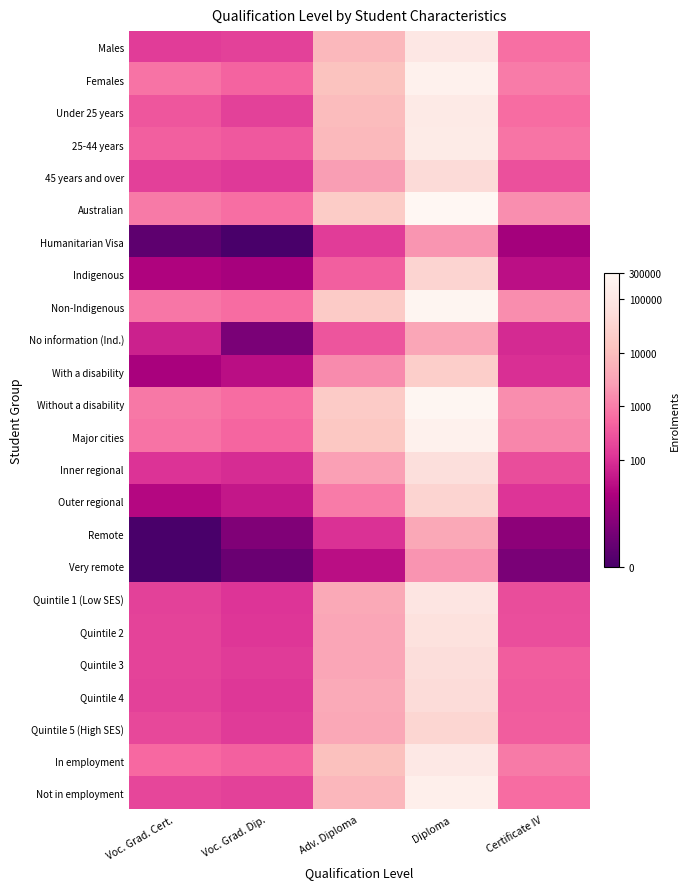

At Voc. Grad. Dip., list the series in order from largest to smallest.

Australian, Non-Indigenous, Without a disability, Major cities, Females, In employment, 25-44 years, Under 25 years, Males, Not in employment, Quintile 5 (High SES), Quintile 3, 45 years and over, Quintile 4, Quintile 2, Quintile 1 (Low SES), Inner regional, Outer regional, With a disability, Indigenous, Remote, No information (Ind.), Very remote, Humanitarian Visa